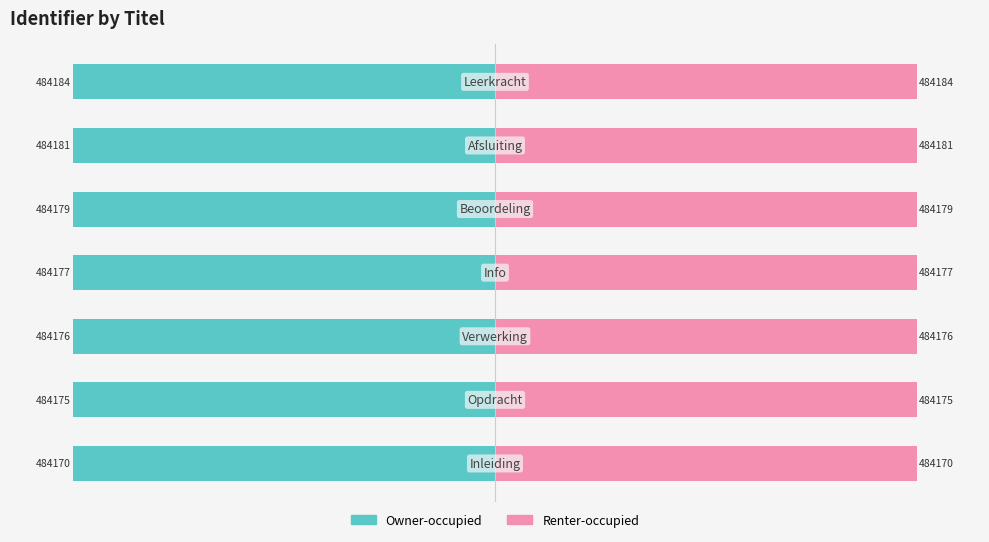

List the series in order of their overall mean, lowest first.

Owner-occupied, Renter-occupied